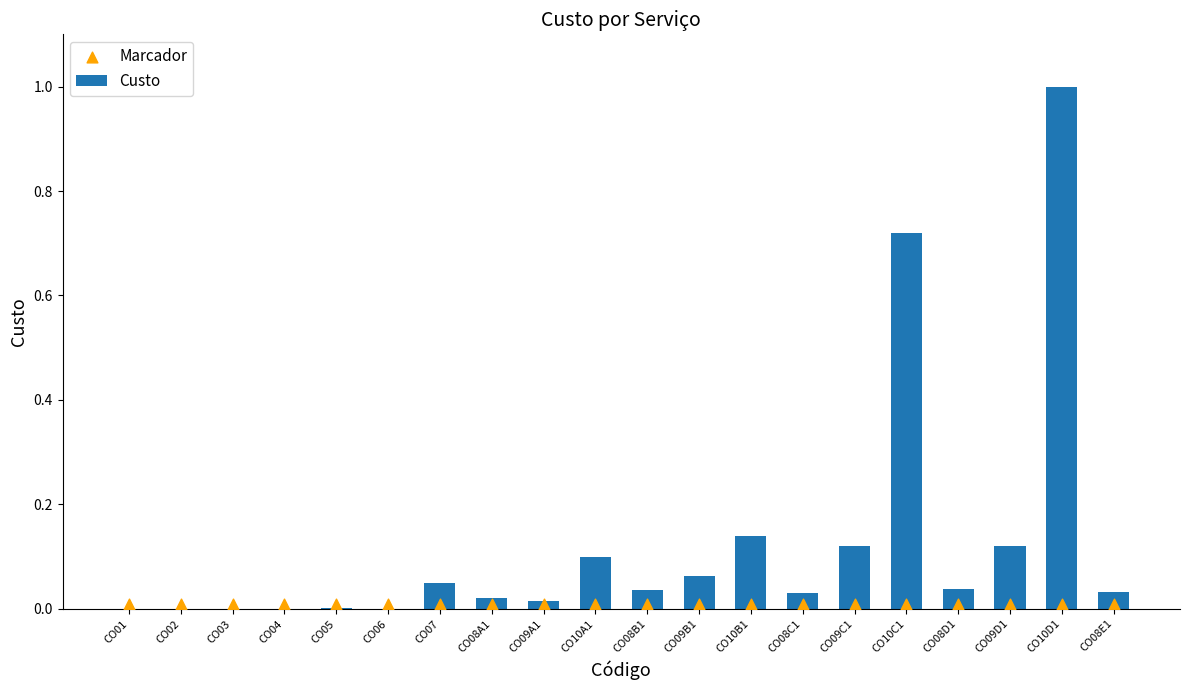

Which series reaches the minimum Y coordinate?

Custo